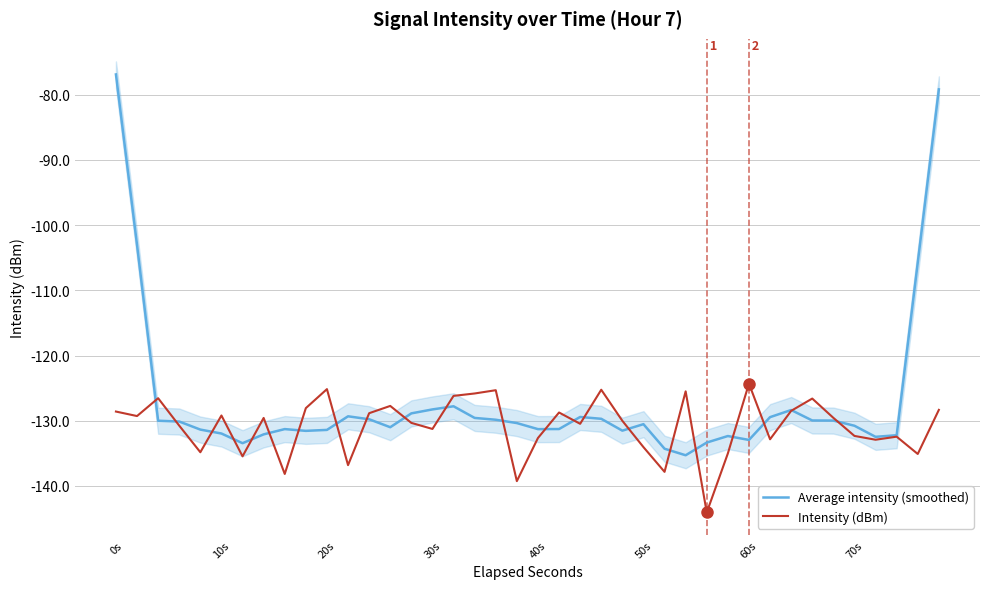

What is the value of the Average intensity (smoothed) point at the 19th from the left?

-129.9